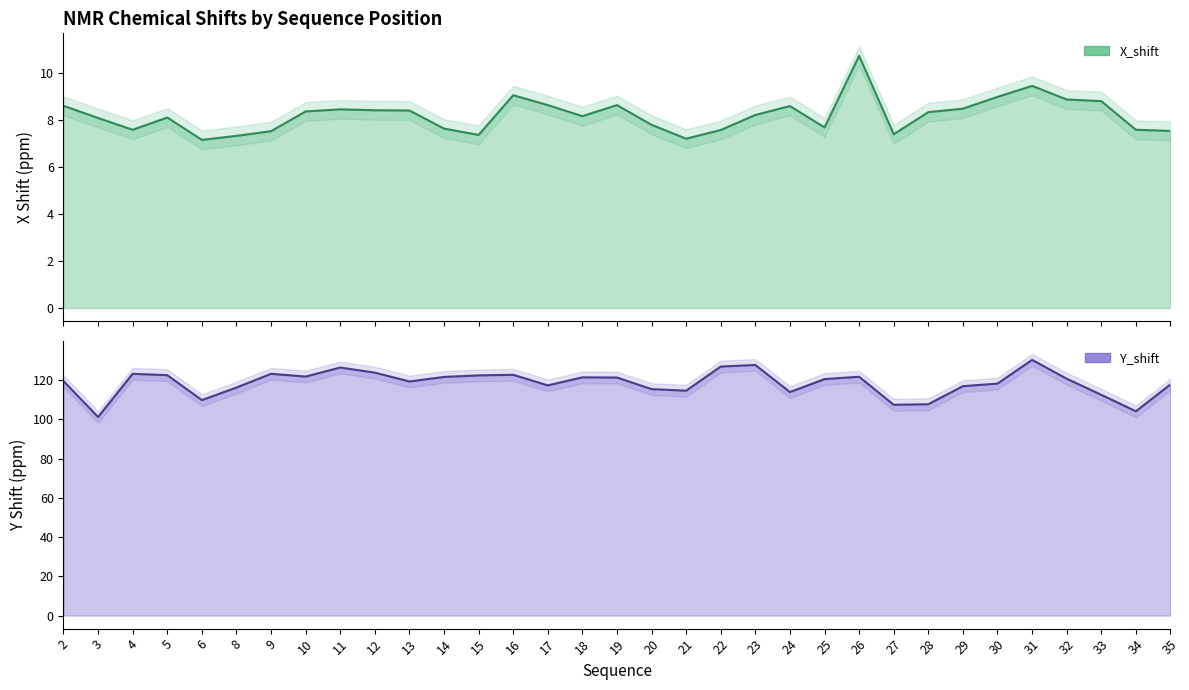

The value of Y_shift at 12 is 123.8. True or false?

True